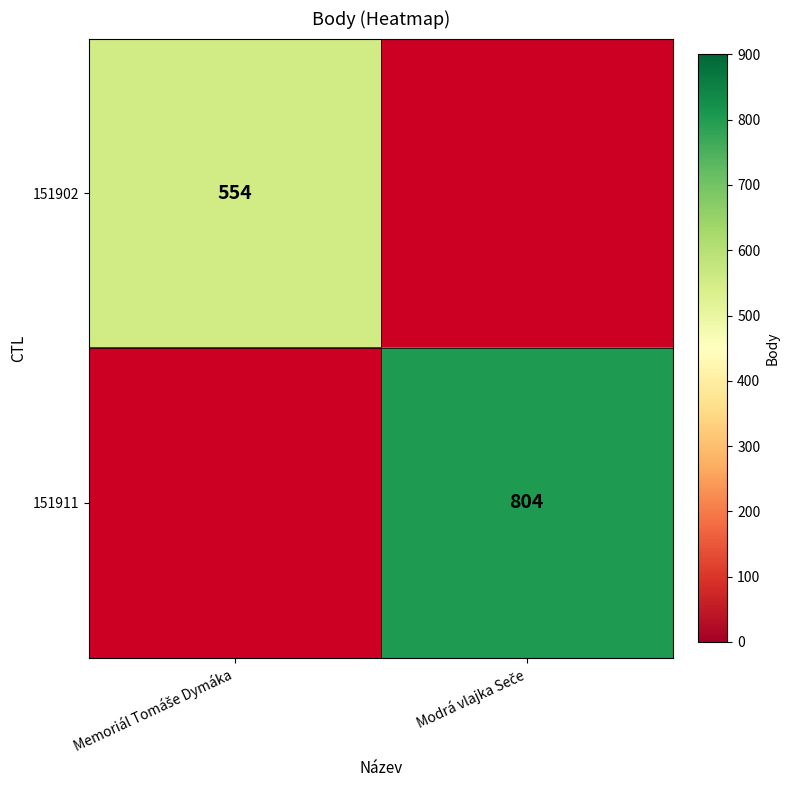

Is it true that 151911 equals 804.0 at Modrá vlajka Seče?

True